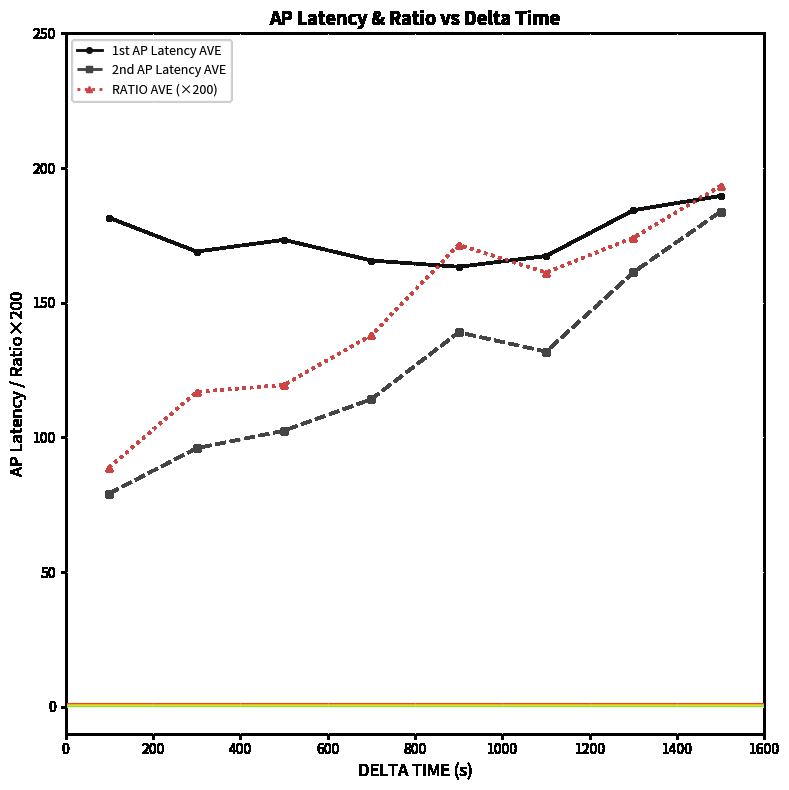

True or false: 2nd AP Latency AVE and 1st AP Latency AVE cross at least once.

False